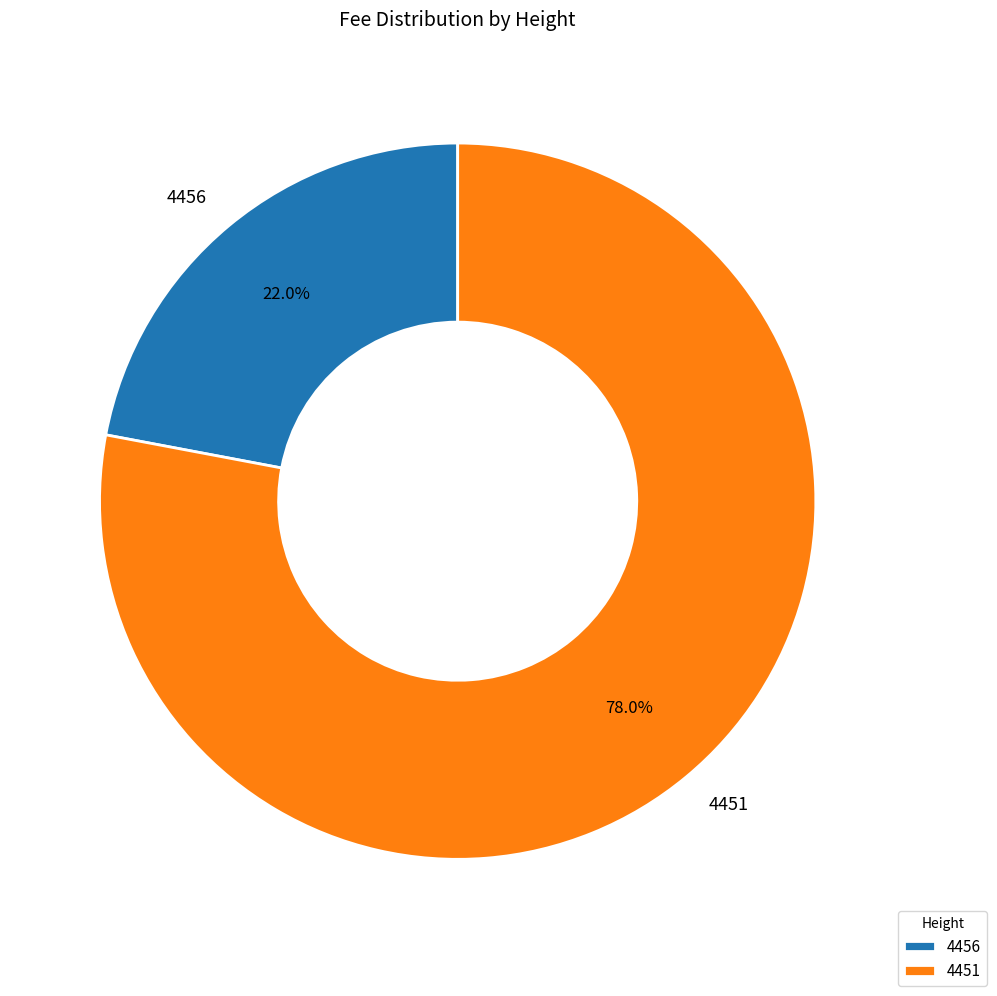

Which category accounts for the majority?

4451